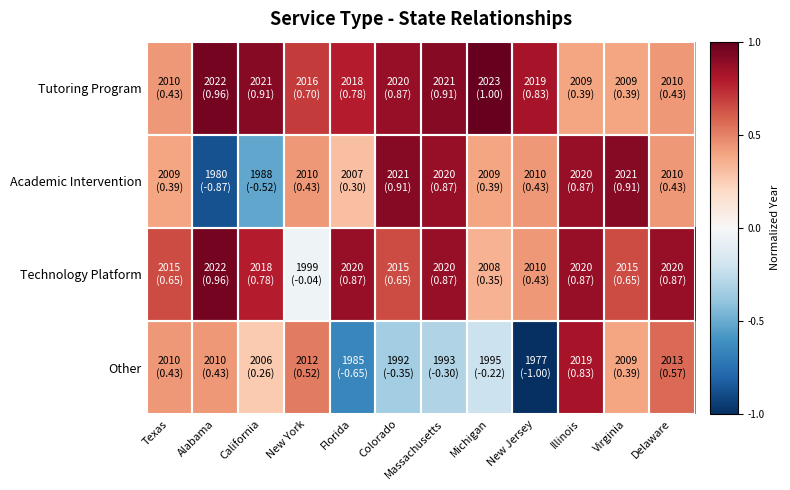

Rank the series by their maximum value, from lowest to highest.

Other, Academic Intervention, Technology Platform, Tutoring Program